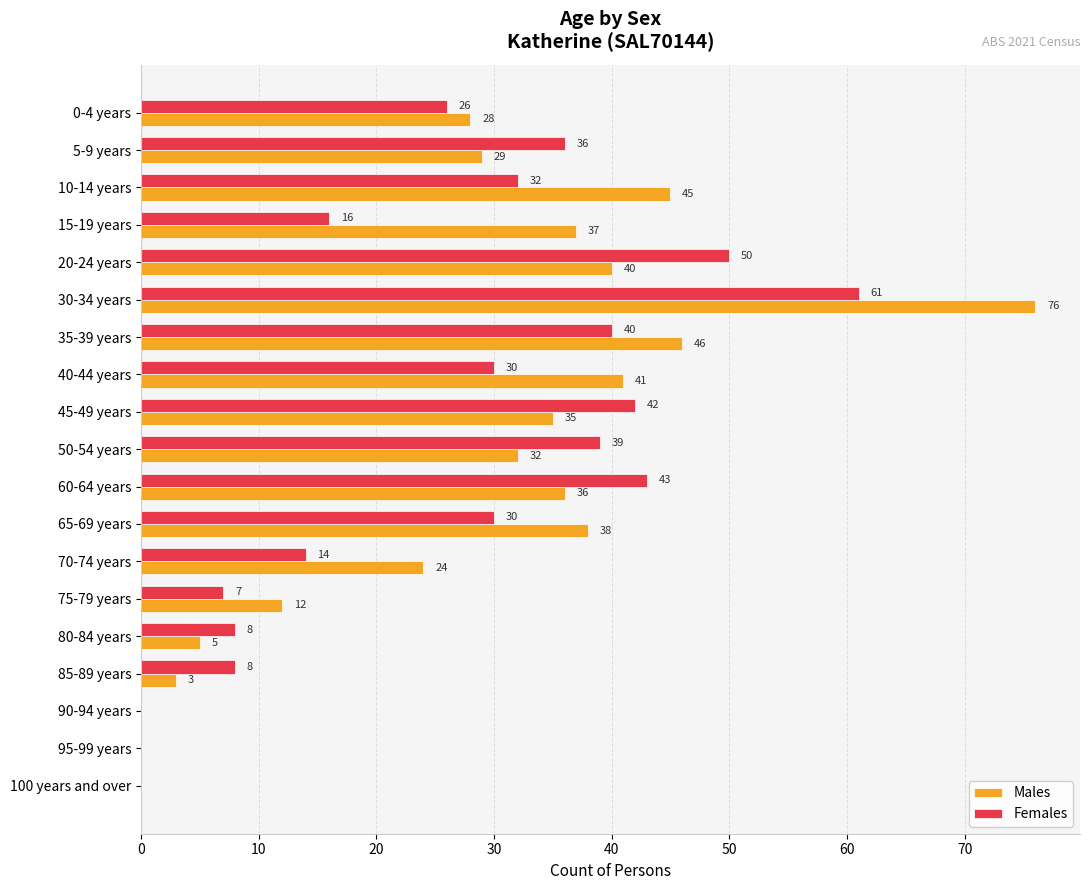

Between 60-64 years and 95-99 years, which series saw the biggest shift?

Females